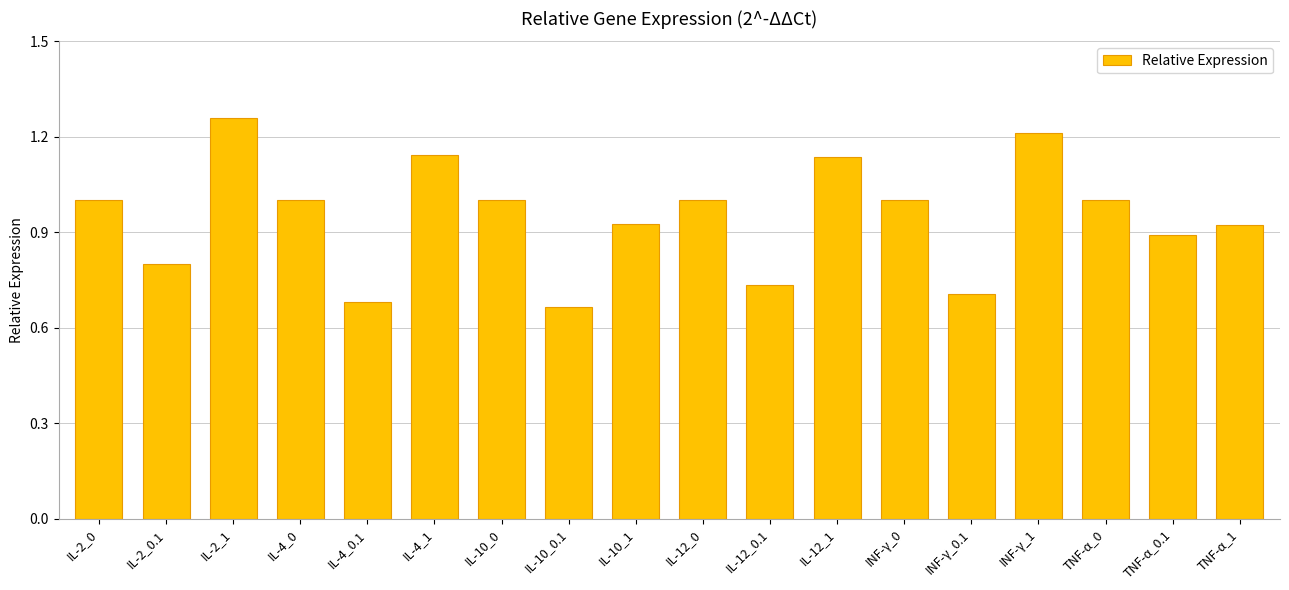

What is the label of the 16th bar from the left?

TNF-α_0